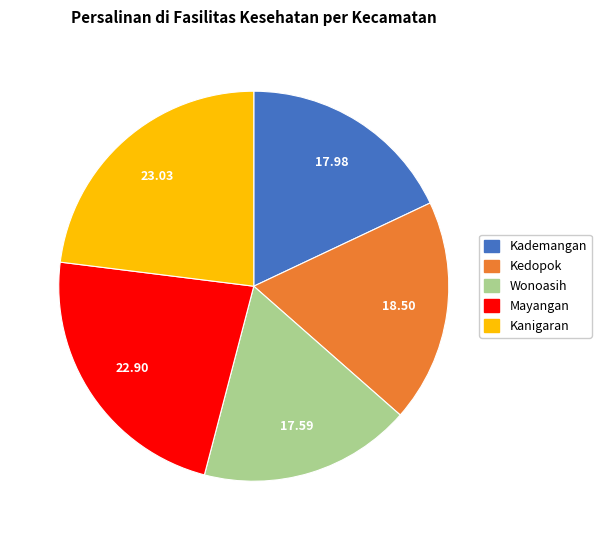

Between Kademangan and Kanigaran, which is larger?

Kanigaran